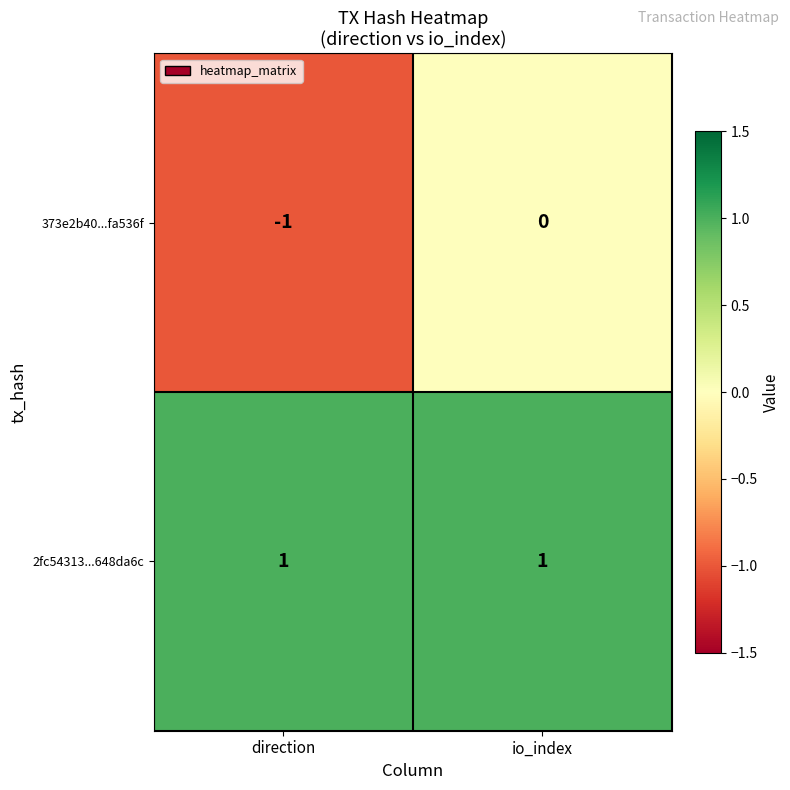

Which series has the widest spread of values?

373e2b40...fa536f